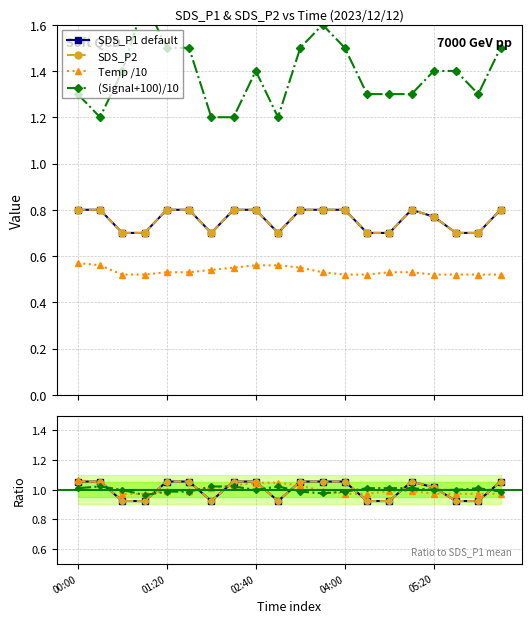

Rank the series at 01:40 from highest to lowest value.

Signal, SDS_P1, SDS_P2, Temp